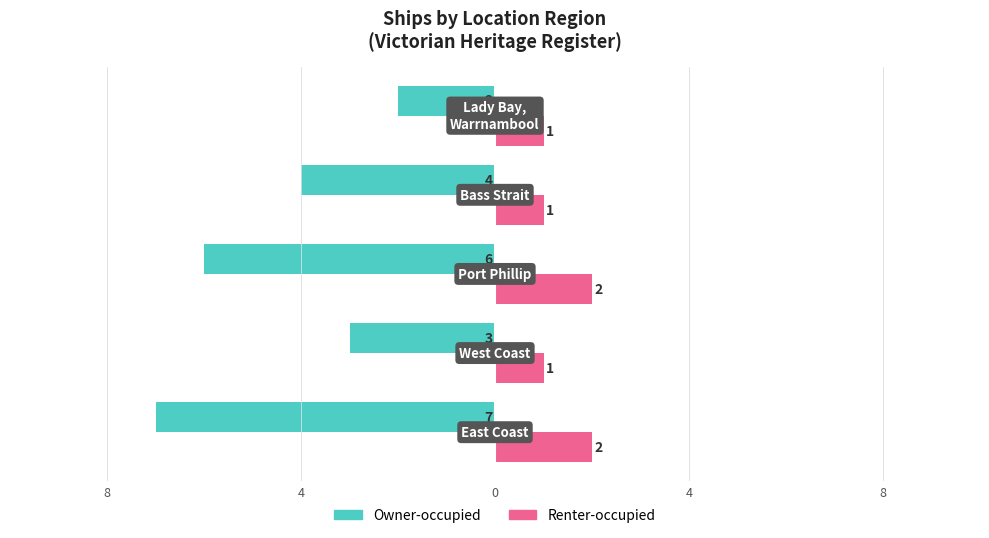

What are all the series names shown in the legend?

Owner-occupied, Renter-occupied